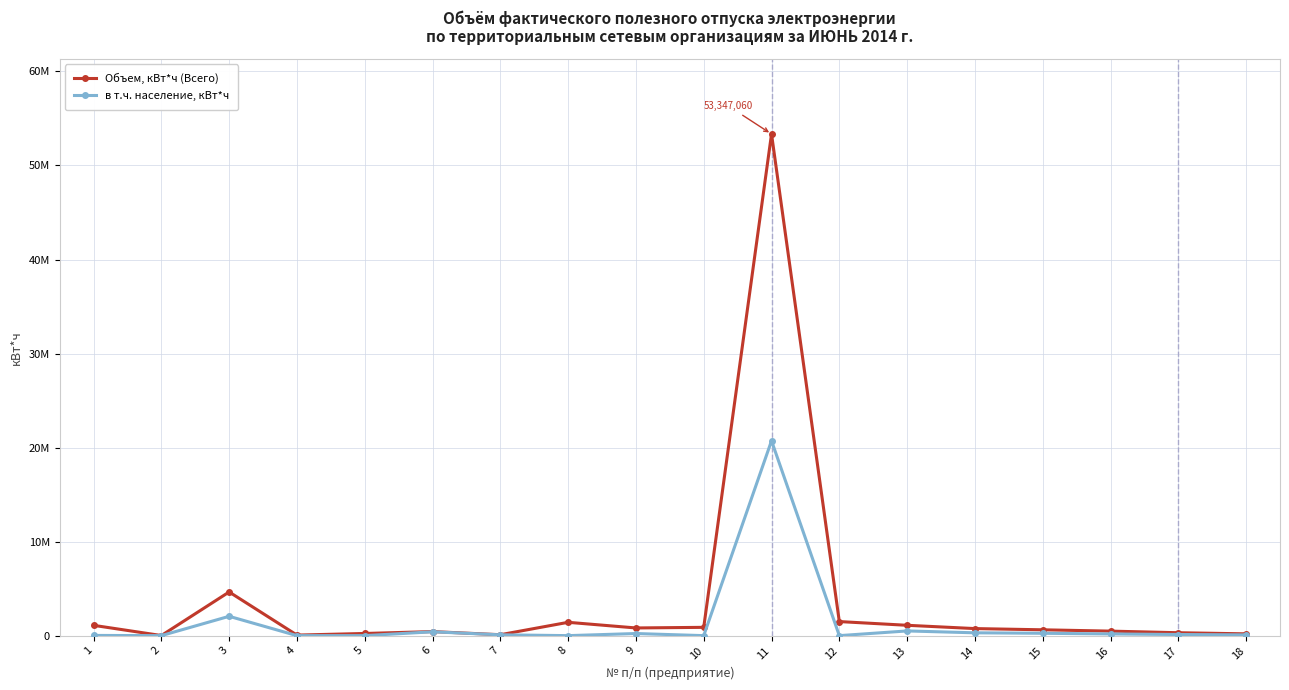

What are all the series names shown in the legend?

Объем, кВт*ч (Всего), в т.ч. население, кВт*ч